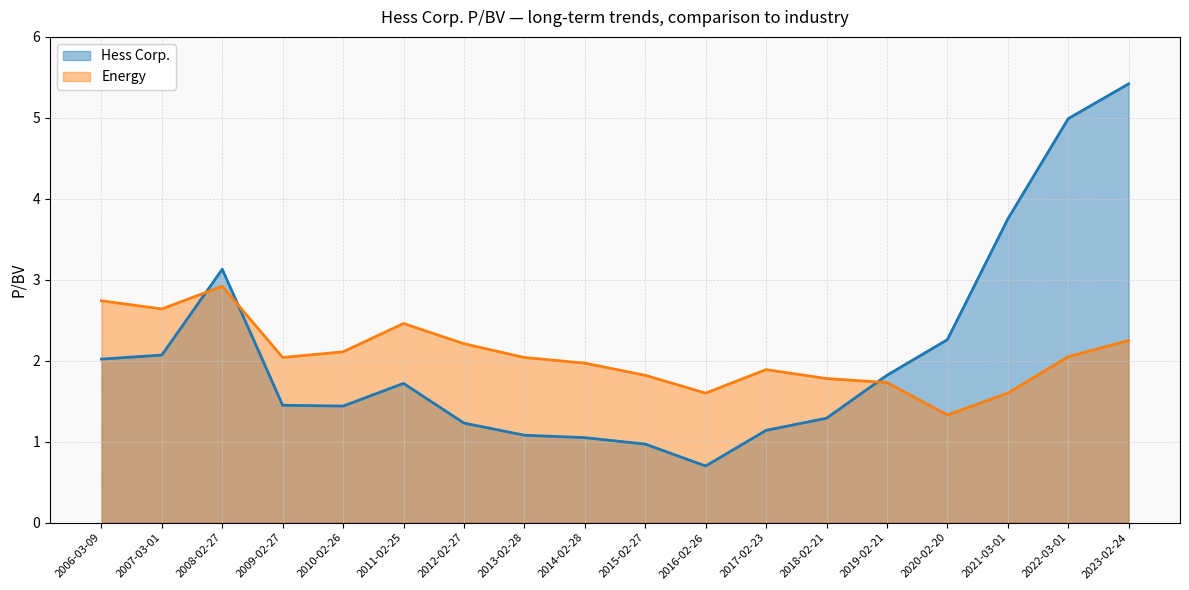

Which series has the widest spread of values?

Hess Corp.